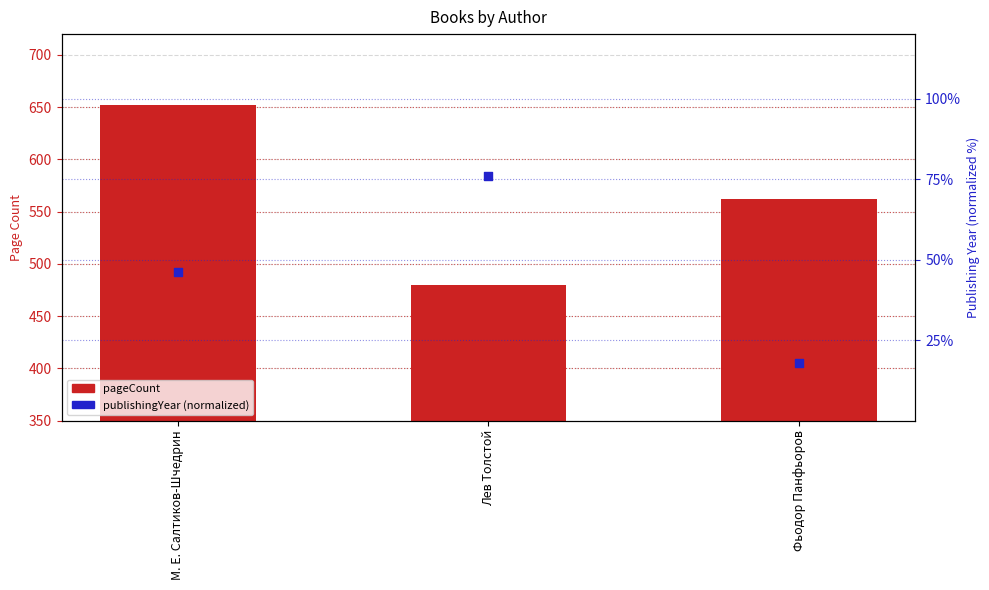

Which series contains the highest Y value?

pageCount